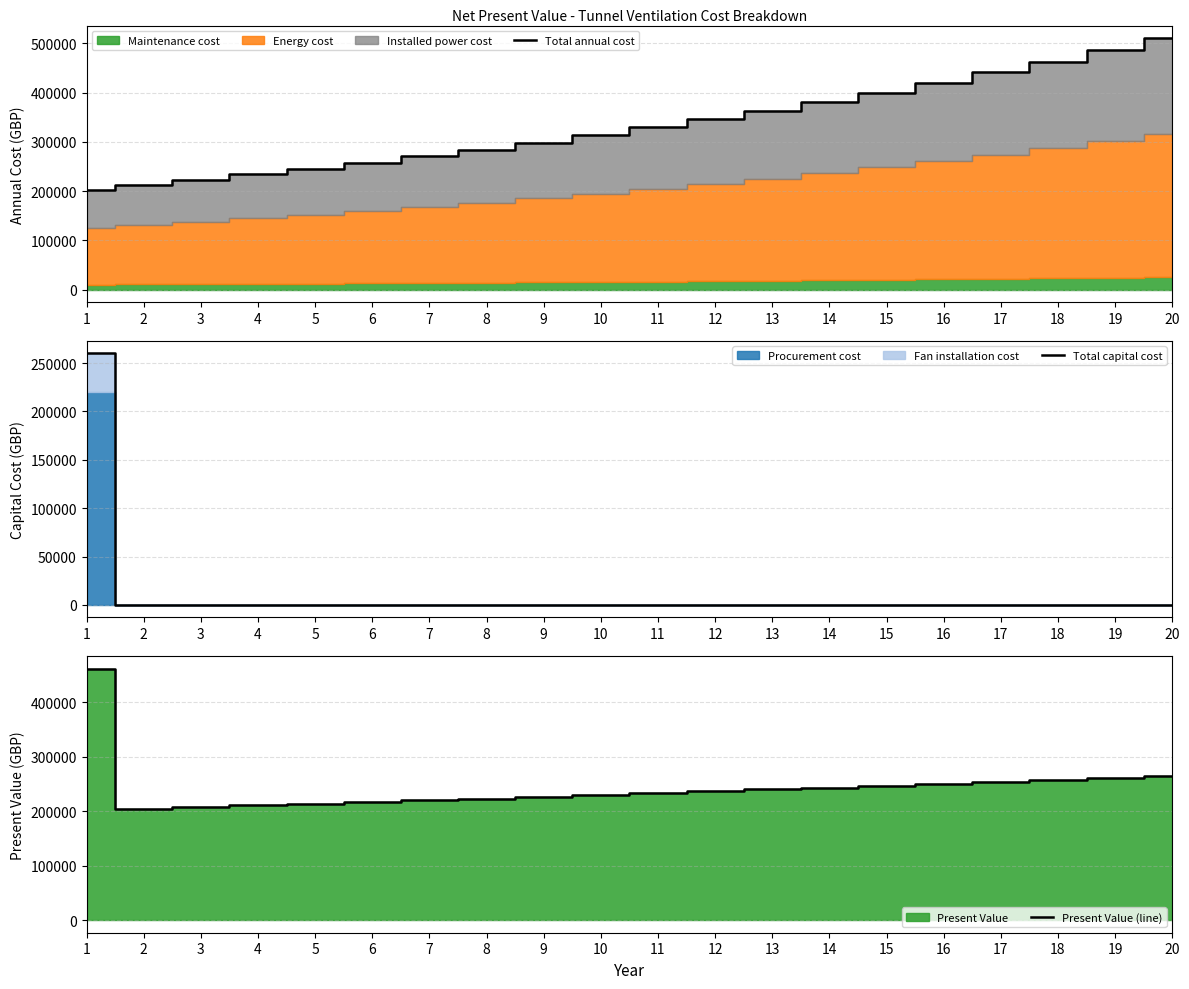

What is the difference between the Present Value (line) values at 14 and 5?

29582.6